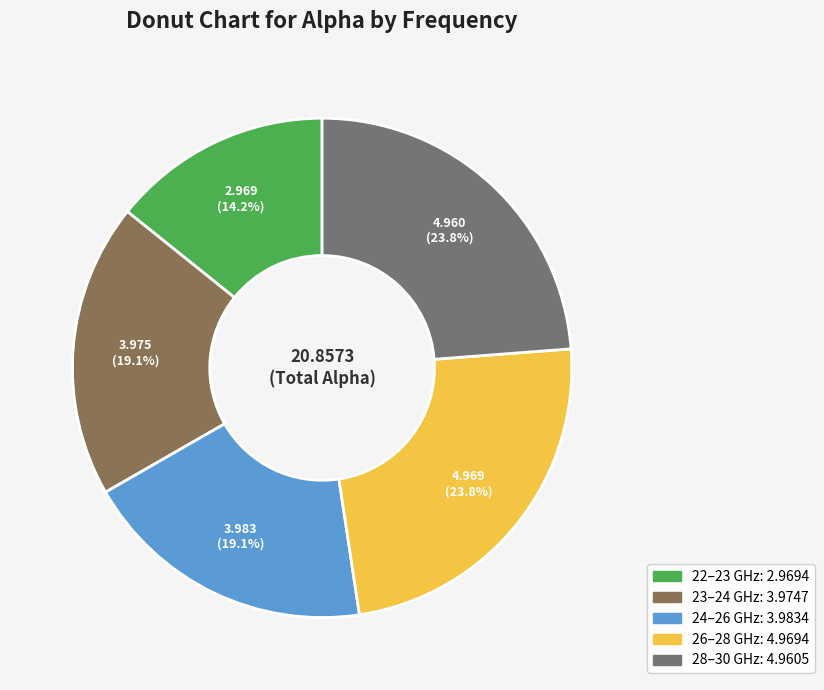

Count the number of slices in the pie.

5